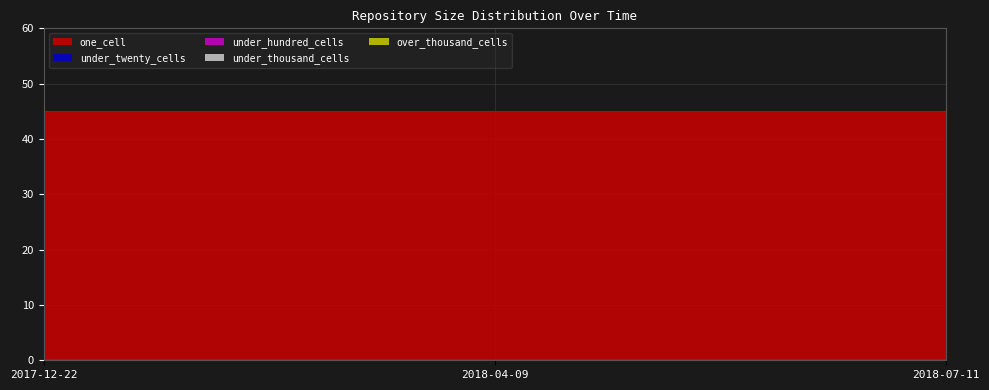

At 2018-07-11, list the series in order from smallest to largest.

under_twenty_cells, under_hundred_cells, under_thousand_cells, over_thousand_cells, one_cell